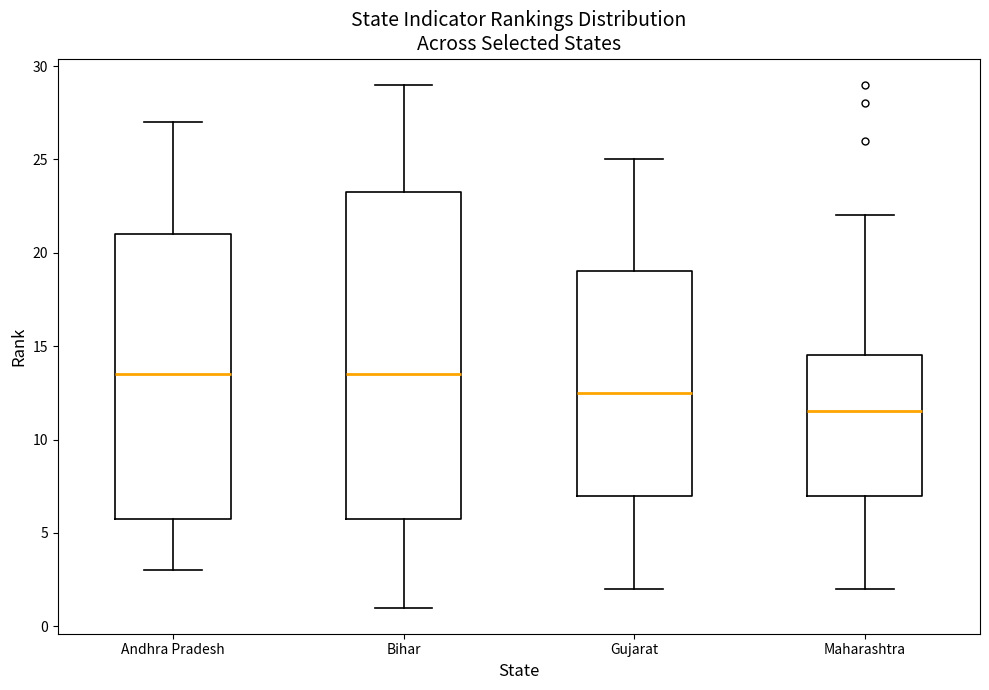

Reading left to right, transcribe this box plot: for each box, give where its median line is, the range the box spans, and where its two whiskers end, as read against the y-axis. The values are not printed on the chart, so give them approximately, as read against the axis.

Andhra Pradesh: median 13.5, box 6.0 to 21.0, whiskers 3.0 to 27.0
Bihar: median 13.5, box 6.0 to 23.5, whiskers 1.0 to 29.0
Gujarat: median 12.5, box 7.0 to 19.0, whiskers 2.0 to 25.0
Maharashtra: median 11.5, box 7.0 to 14.5, whiskers 2.0 to 22.0